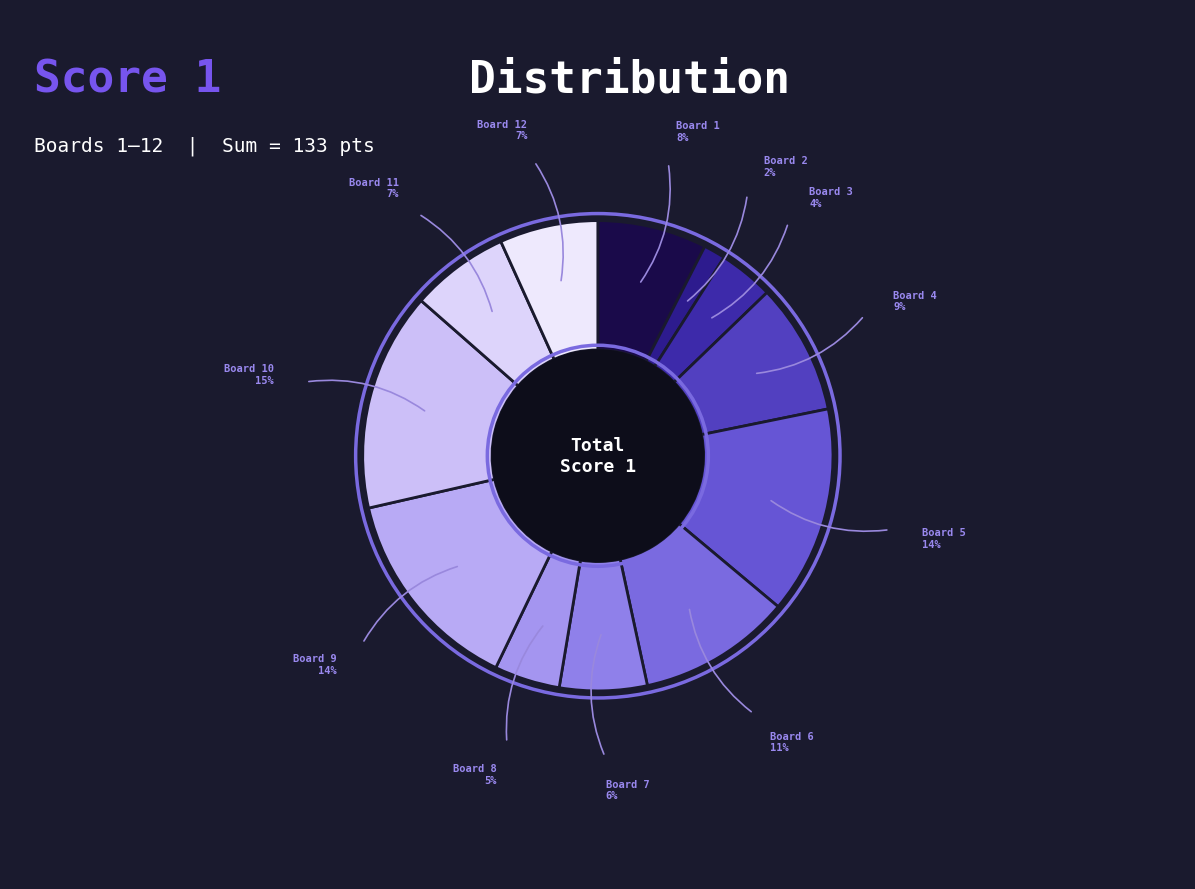

How many segments does this pie chart have?

12